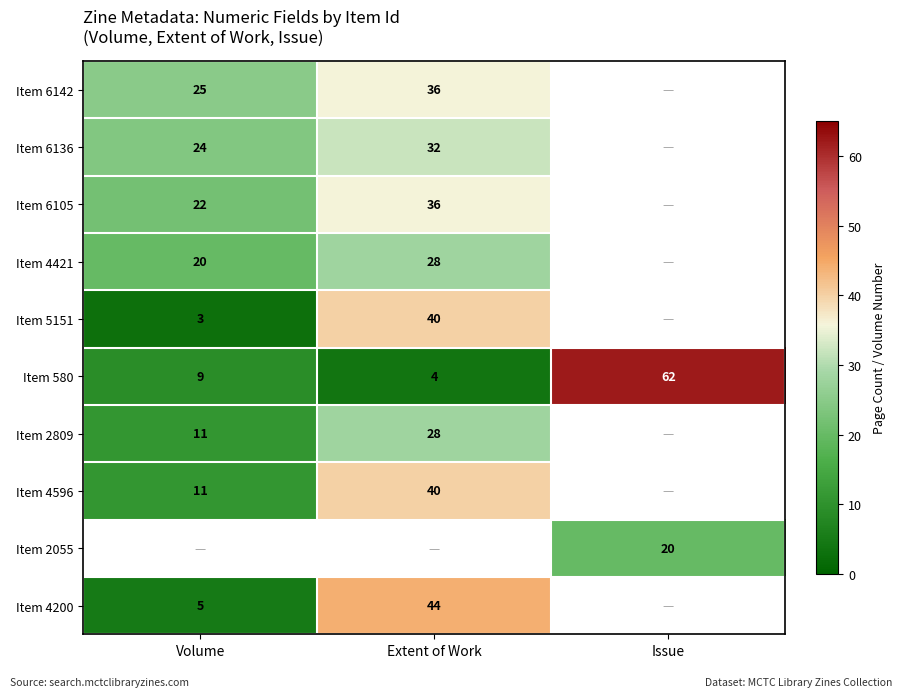

True or false: Item 5151 has a value of 5 at Volume.

False